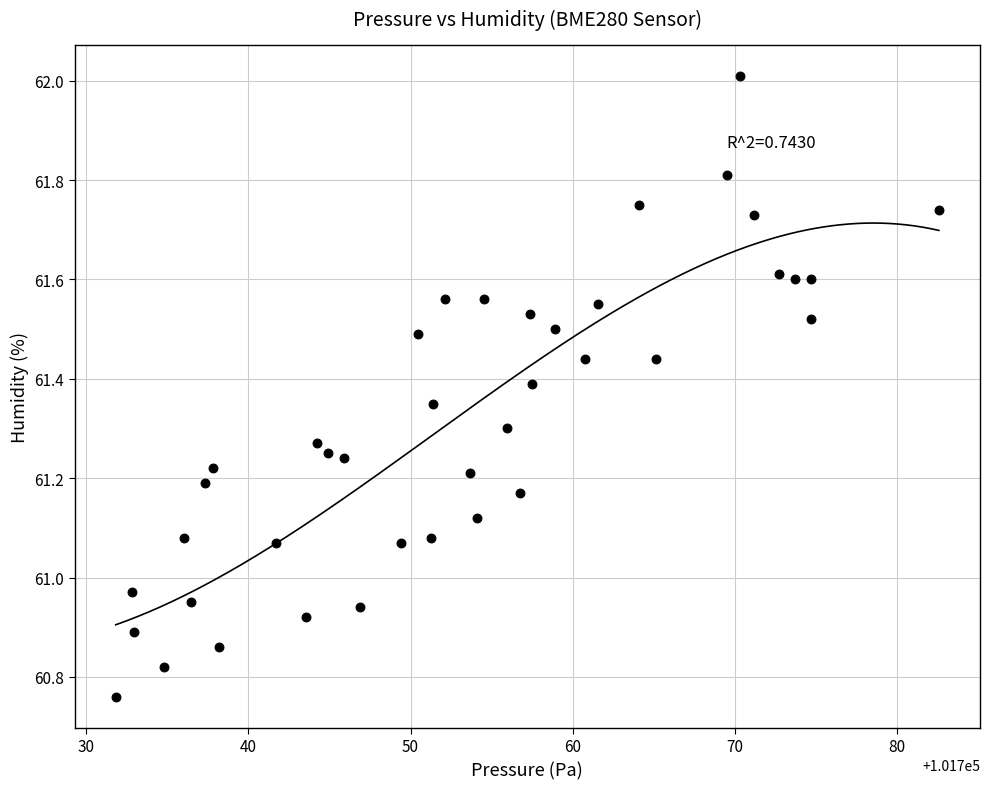

What is the range of X values (max minus min)?

50.8